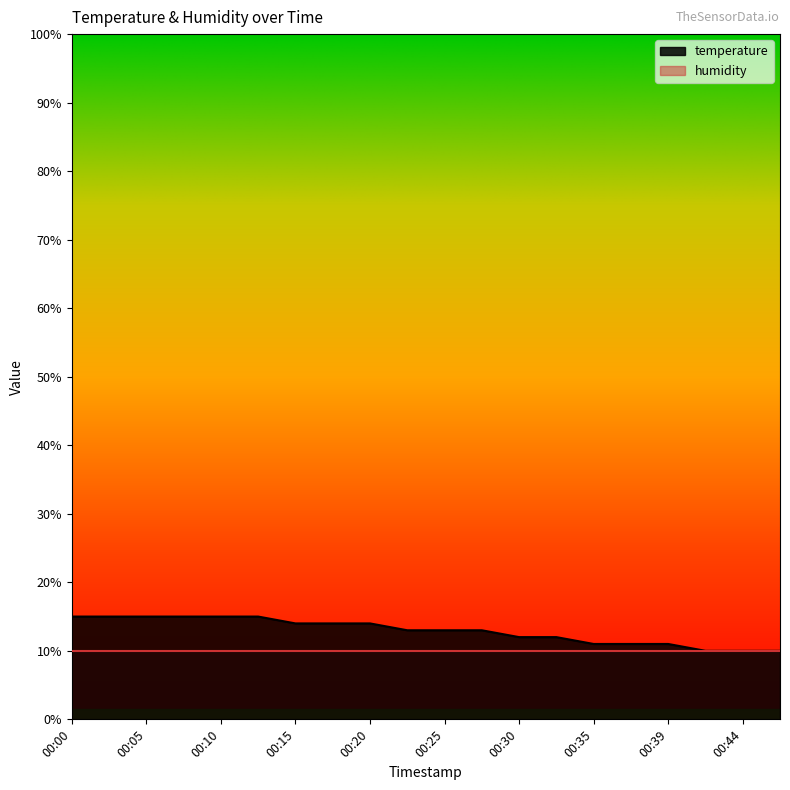

Reading left to right, list all the values displayed in this chart.

00:00=15.0	00:03=15.0	00:05=15.0	00:08=15.0	00:10=15.0	00:13=15.0	00:15=14.0	00:18=14.0	00:20=14.0	00:22=13.0	00:25=13.0	00:27=13.0	00:30=12.0	00:32=12.0	00:35=11.0	00:37=11.0	00:39=11.0	00:42=10.0	00:44=10.0	00:47=10.0